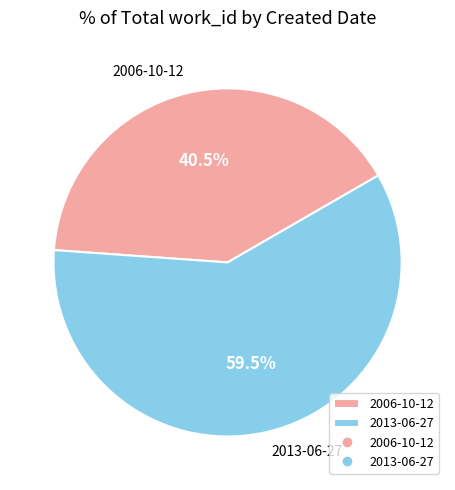

Is there any slice that represents more than half of the pie?

Yes